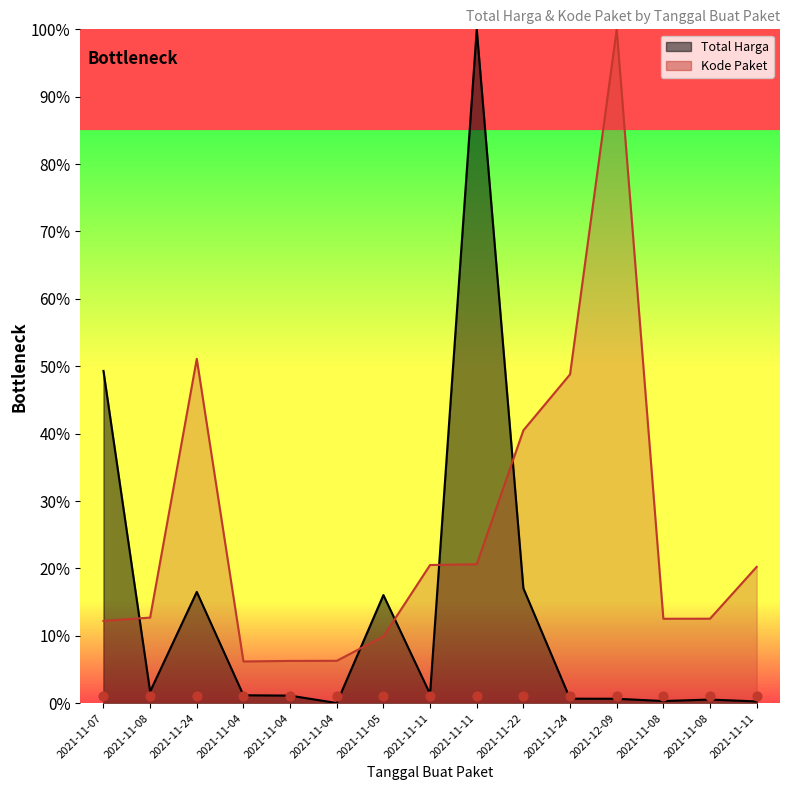

Which series has the widest spread of Y values?

Total Harga